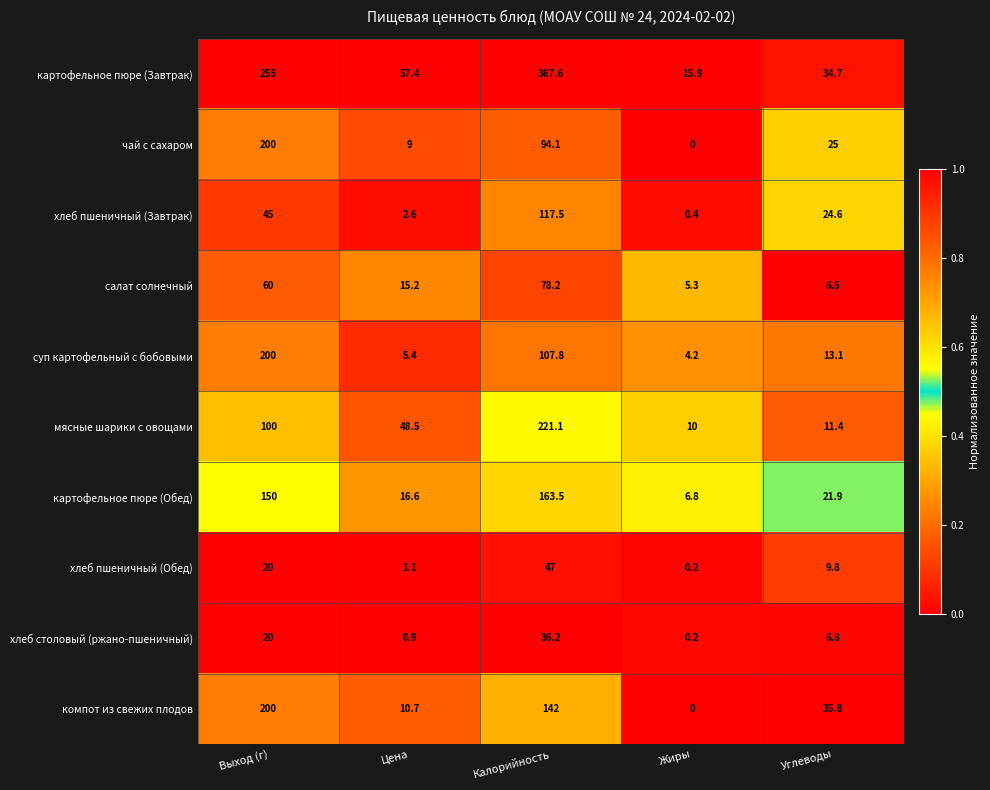

What is the maximum value shown in the chart?

367.6